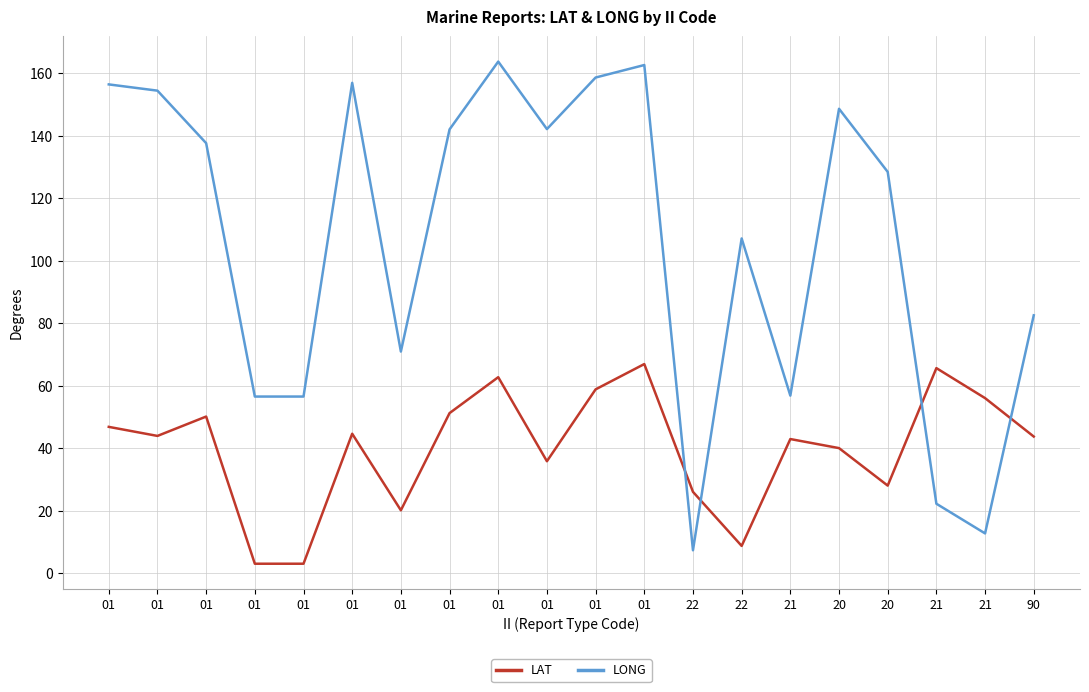

What are all the series names shown in the legend?

LAT, LONG